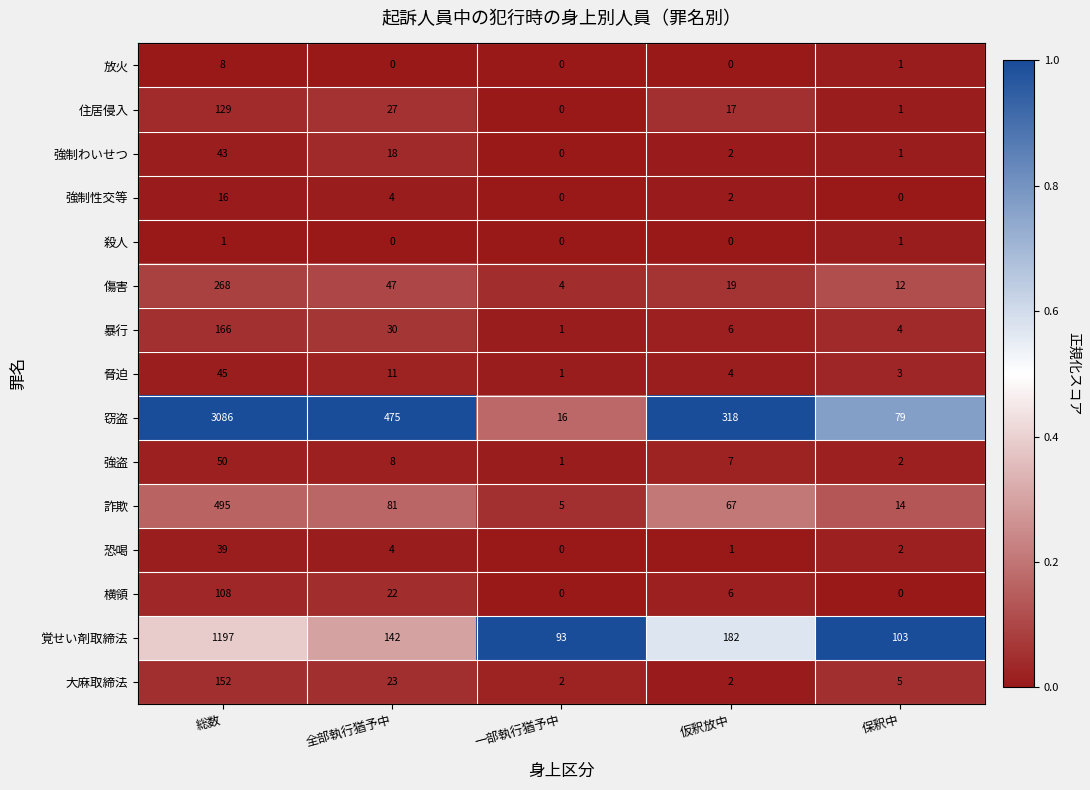

Which series changed the most between 仮釈放中 and 保釈中?

窃盗